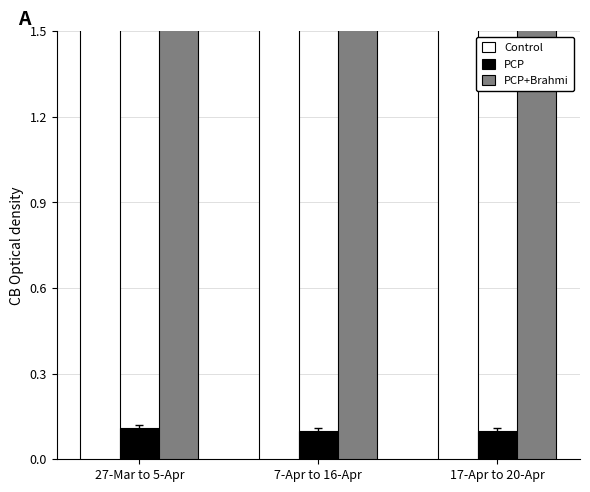

Reading left to right, list all the values displayed in this chart.

Control: 14.3	14.3	14.2
PCP: 0.1	0.1	0.1
PCP+Brahmi: 10.2	10.3	10.2